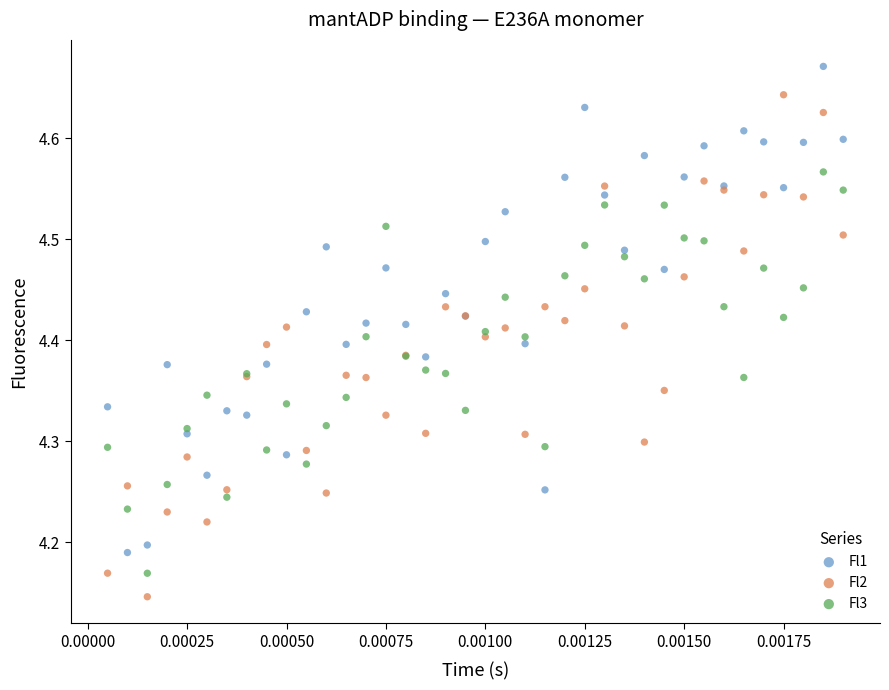

Which series reaches the maximum Y coordinate?

Fl1